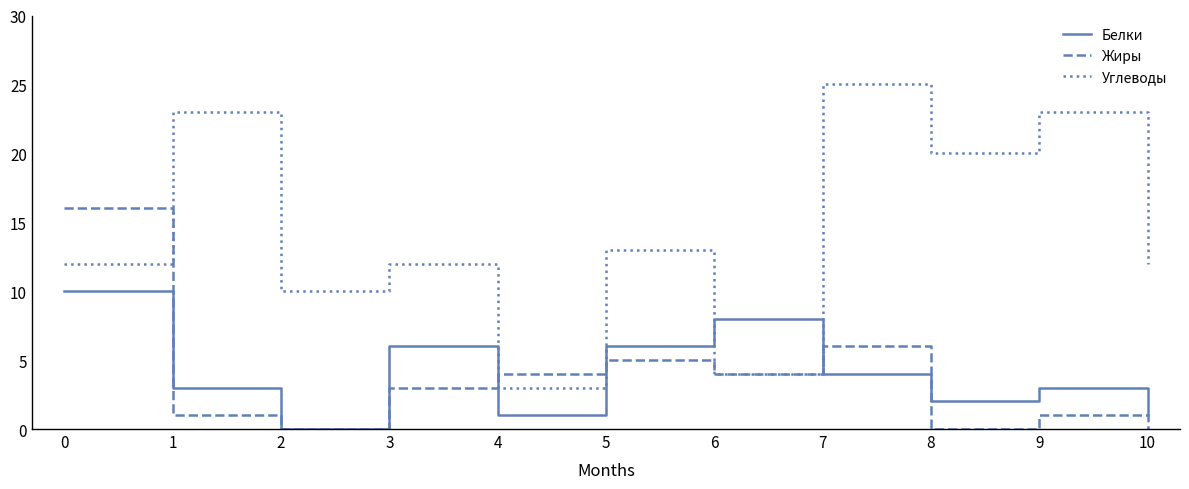

Which series has the largest total across all categories?

Углеводы